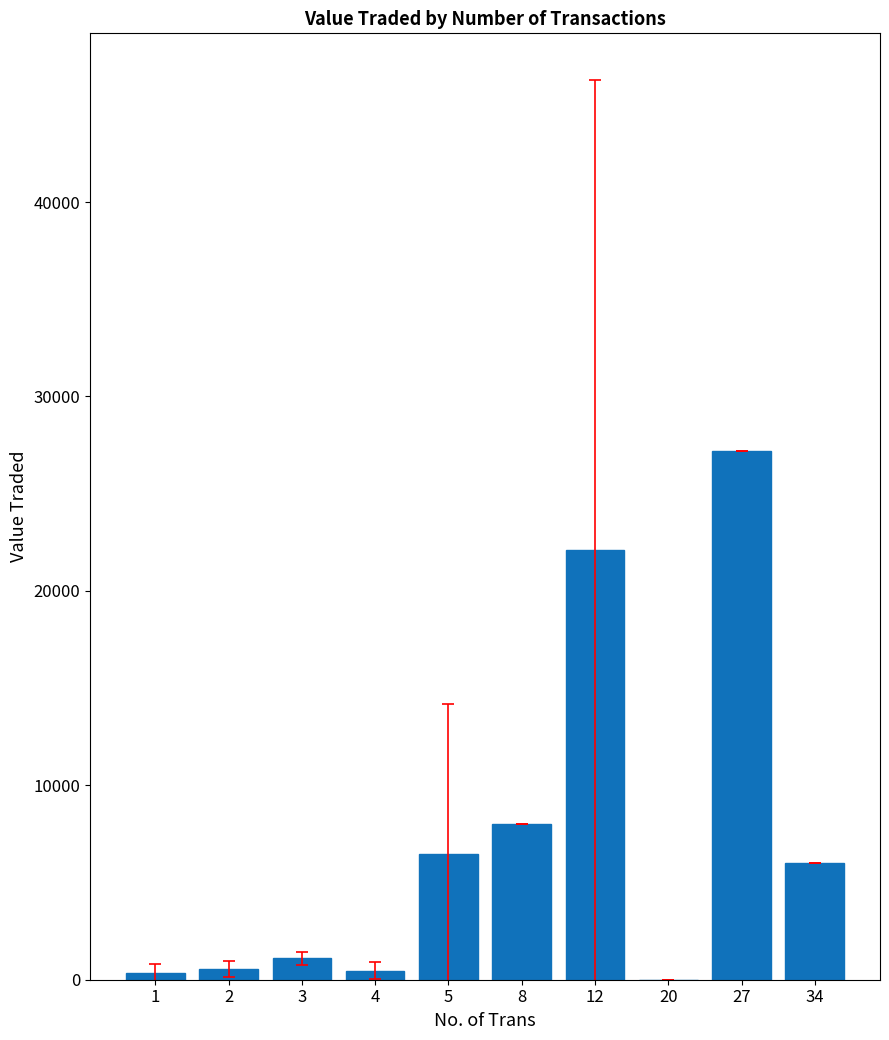

What is the sum of all values?

72294.0